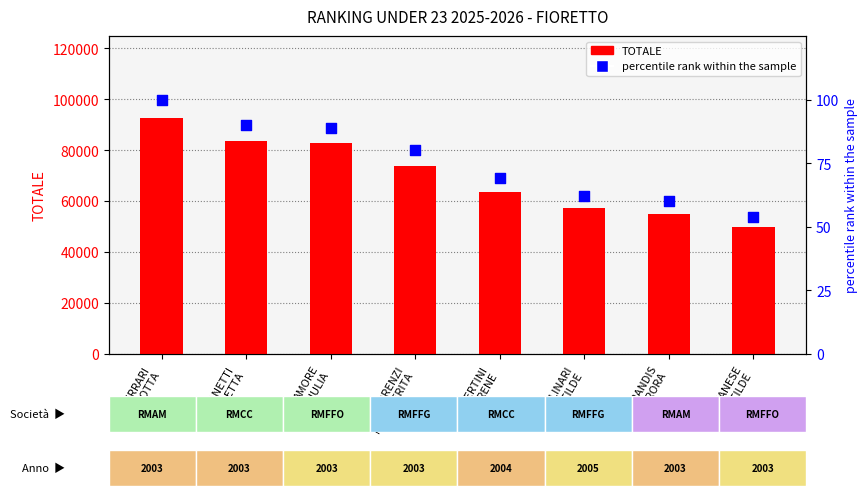

Which series has the largest total across all categories?

TOTALE